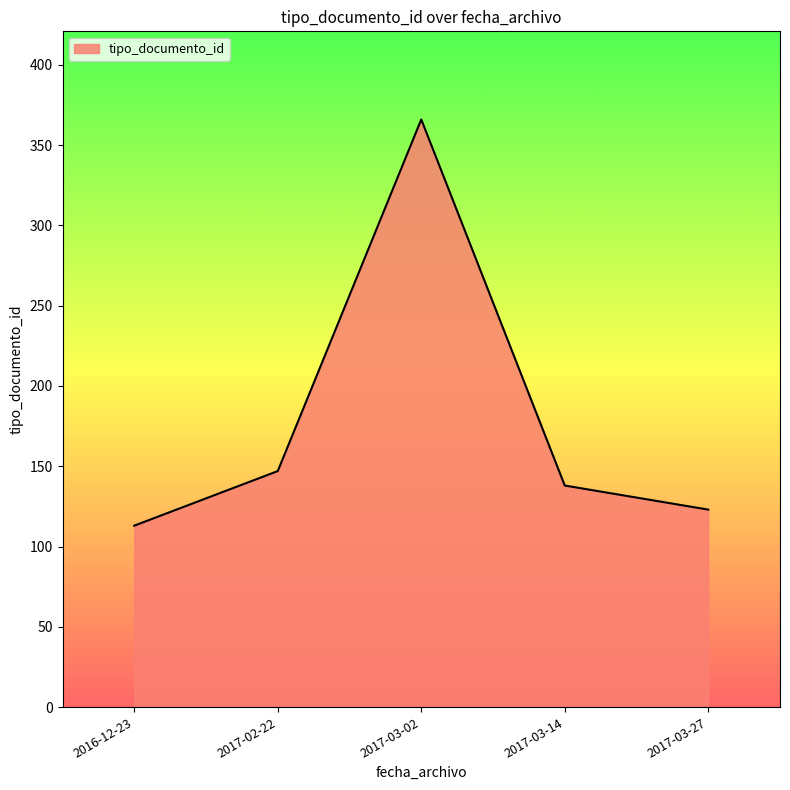

Count the number of data series in this chart.

1